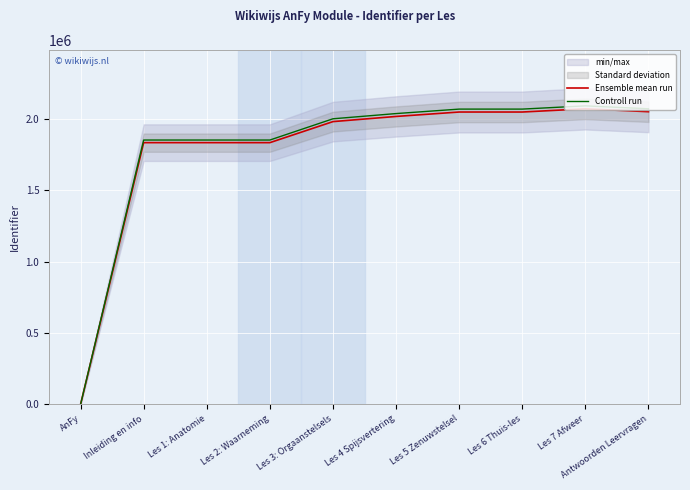

Reading right to left, what are all the values shown in this chart?

Ensemble mean run: 2051365.0	2071762.0	2049163.0	2049158.0	2018152.0	1981937.0	1834478.0	1834475.0	1834473.0	0.0
Controll run: 2071878.6	2092479.6	2069654.6	2069649.6	2038333.5	2001756.4	1852822.8	1852819.8	1852817.7	0.0